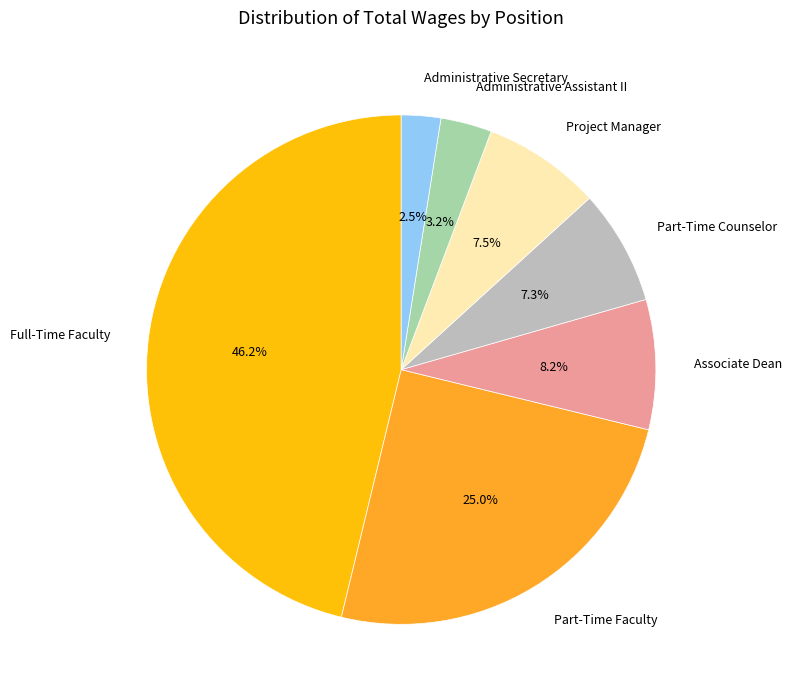

Combined, what portion of the pie is Project Manager and Part-Time Faculty?

32.5%